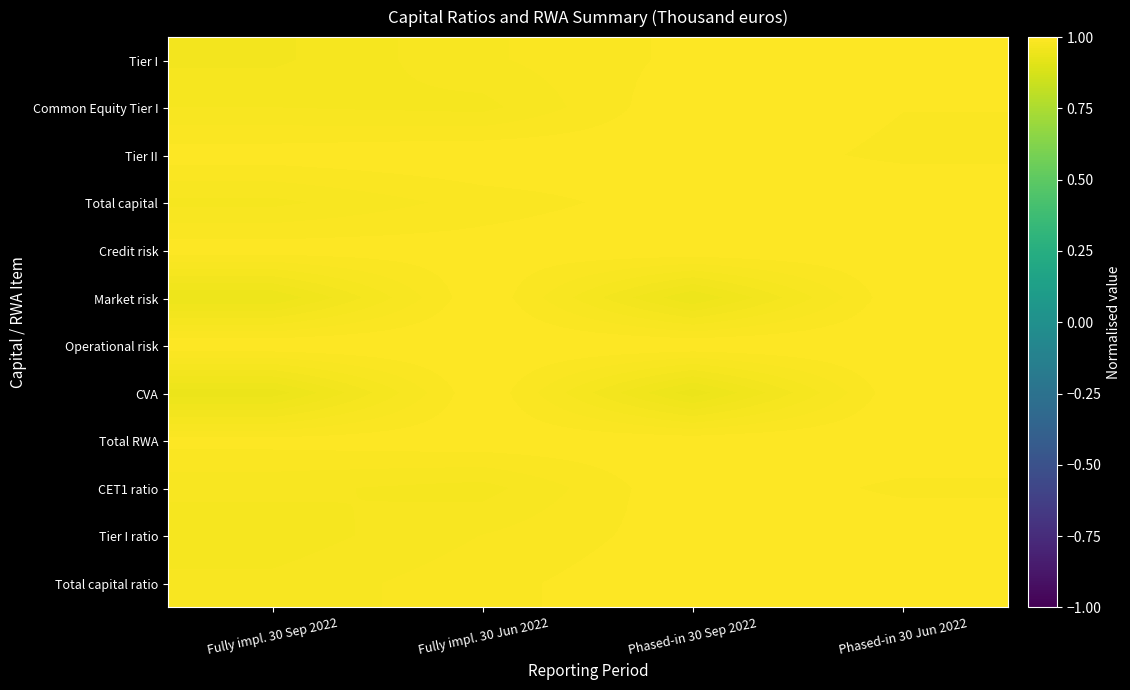

Reading left to right, list all the values displayed in this chart.

Tier I: Fully impl. 30 Sep 2022=1.0	Fully impl. 30 Jun 2022=1.0	Phased-in 30 Sep 2022=1.0	Phased-in 30 Jun 2022=1.0
Common Equity Tier I: Fully impl. 30 Sep 2022=1.0	Fully impl. 30 Jun 2022=1.0	Phased-in 30 Sep 2022=1.0	Phased-in 30 Jun 2022=1.0
Tier II: Fully impl. 30 Sep 2022=1.0	Fully impl. 30 Jun 2022=1.0	Phased-in 30 Sep 2022=1.0	Phased-in 30 Jun 2022=1.0
Total capital: Fully impl. 30 Sep 2022=1.0	Fully impl. 30 Jun 2022=1.0	Phased-in 30 Sep 2022=1.0	Phased-in 30 Jun 2022=1.0
Credit risk: Fully impl. 30 Sep 2022=1.0	Fully impl. 30 Jun 2022=1.0	Phased-in 30 Sep 2022=1.0	Phased-in 30 Jun 2022=1.0
Market risk: Fully impl. 30 Sep 2022=0.9	Fully impl. 30 Jun 2022=1.0	Phased-in 30 Sep 2022=0.9	Phased-in 30 Jun 2022=1.0
Operational risk: Fully impl. 30 Sep 2022=1.0	Fully impl. 30 Jun 2022=1.0	Phased-in 30 Sep 2022=1.0	Phased-in 30 Jun 2022=1.0
CVA: Fully impl. 30 Sep 2022=0.9	Fully impl. 30 Jun 2022=1.0	Phased-in 30 Sep 2022=0.9	Phased-in 30 Jun 2022=1.0
Total RWA: Fully impl. 30 Sep 2022=1.0	Fully impl. 30 Jun 2022=1.0	Phased-in 30 Sep 2022=1.0	Phased-in 30 Jun 2022=1.0
CET1 ratio: Fully impl. 30 Sep 2022=1.0	Fully impl. 30 Jun 2022=1.0	Phased-in 30 Sep 2022=1.0	Phased-in 30 Jun 2022=1.0
Tier I ratio: Fully impl. 30 Sep 2022=1.0	Fully impl. 30 Jun 2022=1.0	Phased-in 30 Sep 2022=1.0	Phased-in 30 Jun 2022=1.0
Total capital ratio: Fully impl. 30 Sep 2022=1.0	Fully impl. 30 Jun 2022=1.0	Phased-in 30 Sep 2022=1.0	Phased-in 30 Jun 2022=1.0